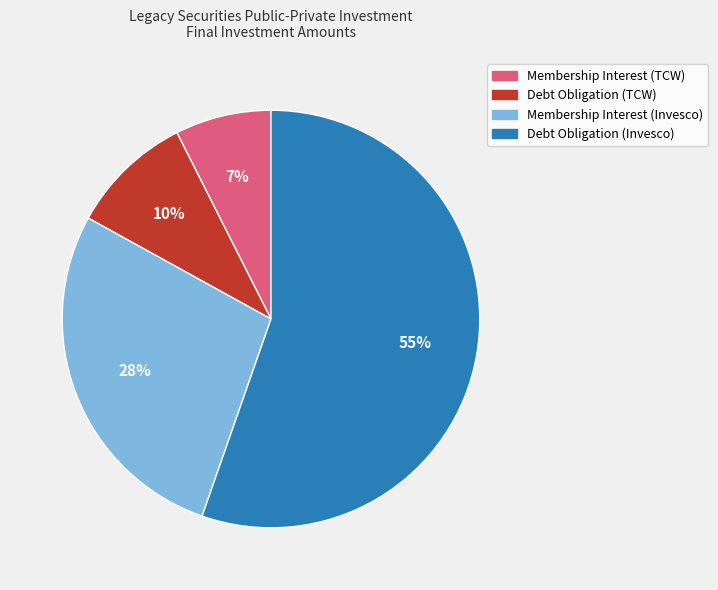

Combined, do Debt Obligation (Invesco) and Membership Interest (Invesco) account for over 50%?

Yes